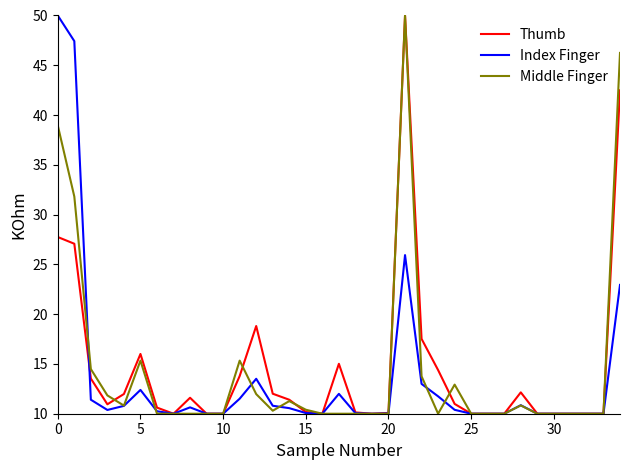

True or false: Thumb has more than 2 points higher than both neighbors.

True